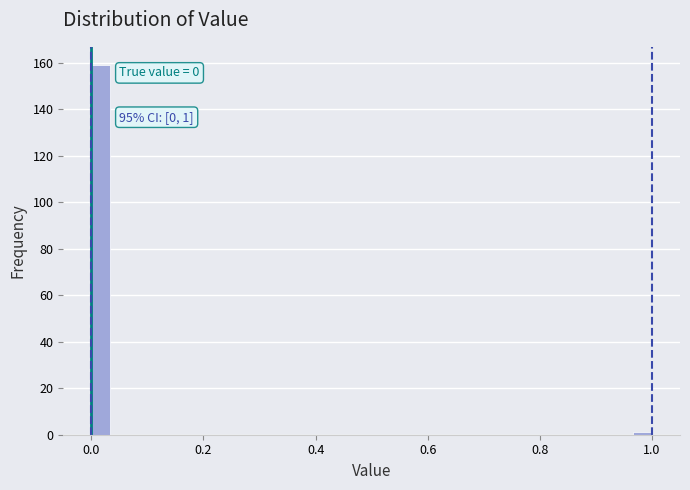

Around what value on the x-axis is the tallest bar? Give the approximate position of its centre, as read against the axis.

0.02